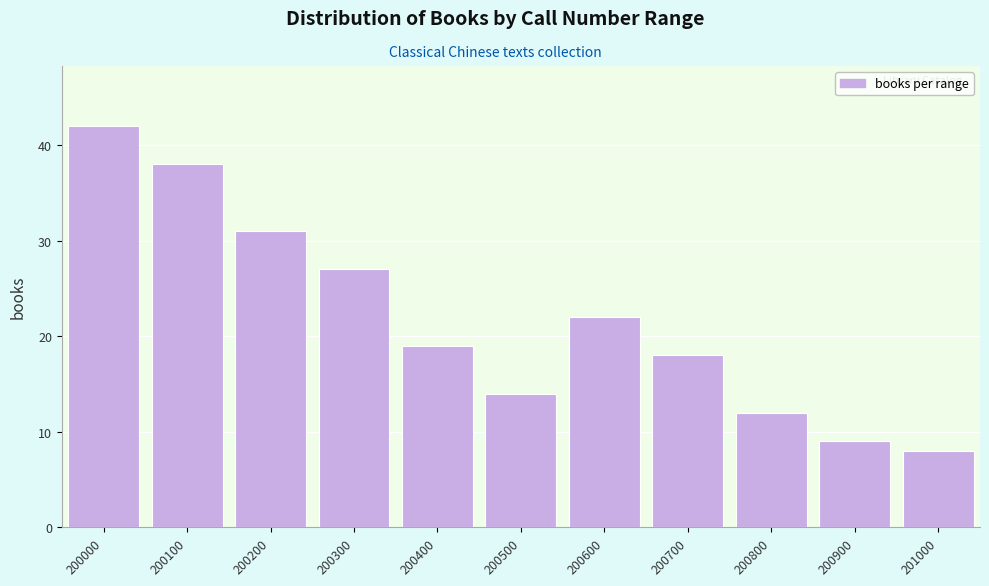

Reading left to right, transcribe all the data shown in this chart.

200000=42	200100=38	200200=31	200300=27	200400=19	200500=14	200600=22	200700=18	200800=12	200900=9	201000=8